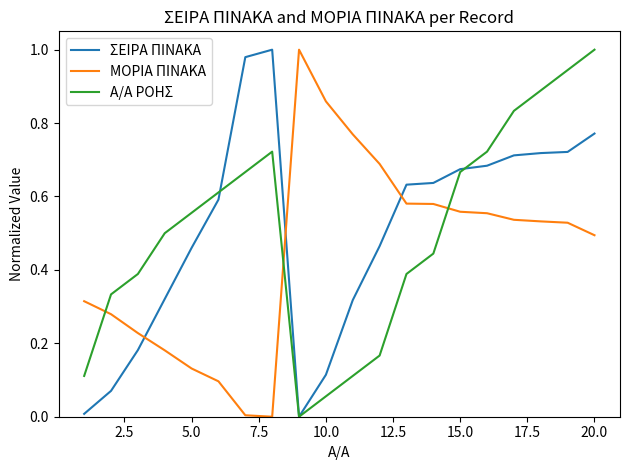

How many intersections are there between ΜΟΡΙΑ ΠΙΝΑΚΑ and ΣΕΙΡΑ ΠΙΝΑΚΑ?

3